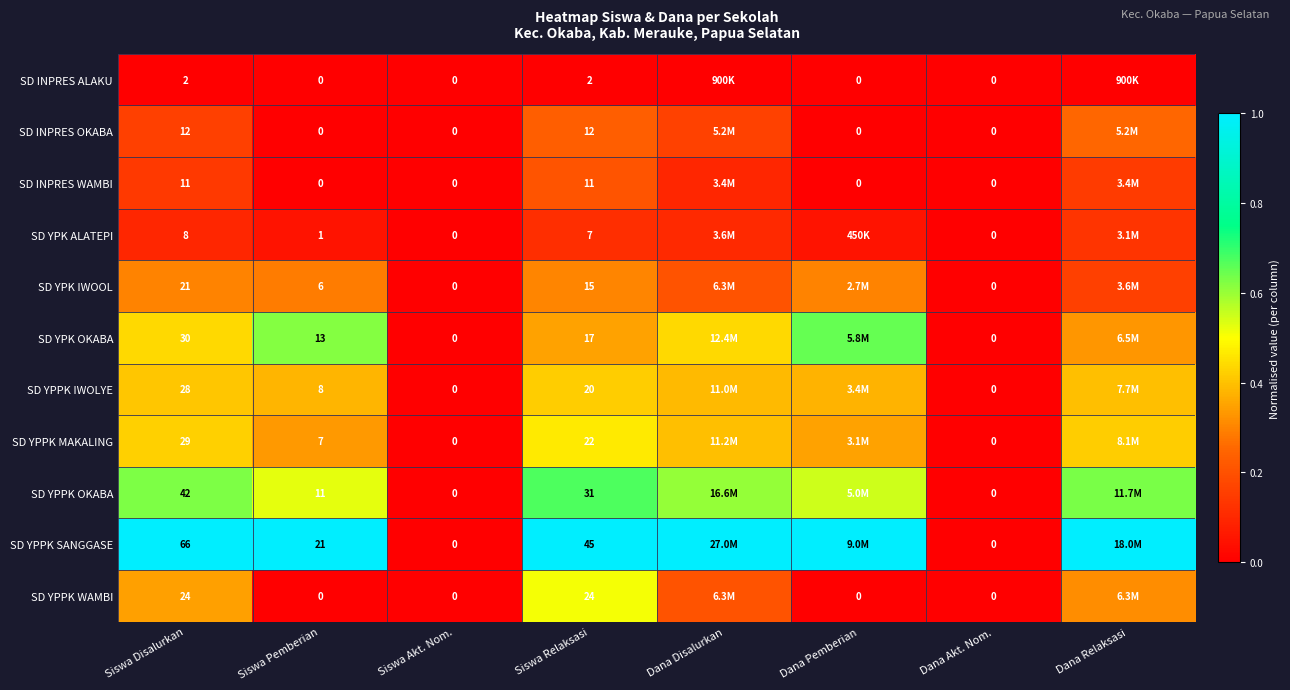

List the labels in order of SD INPRES WAMBI value, largest first.

Siswa Relaksasi, Dana Relaksasi, Siswa Disalurkan, Dana Disalurkan, Siswa Pemberian, Siswa Akt. Nom., Dana Pemberian, Dana Akt. Nom.